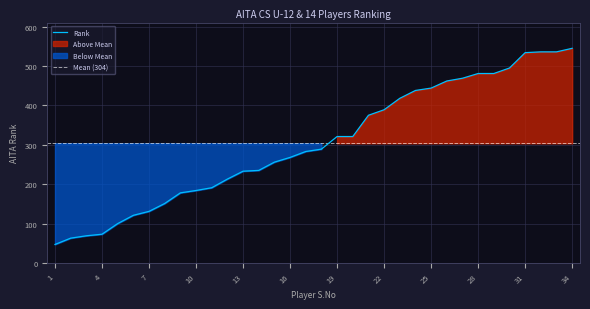

The chart shows a value of 418 at 23. True or false?

True